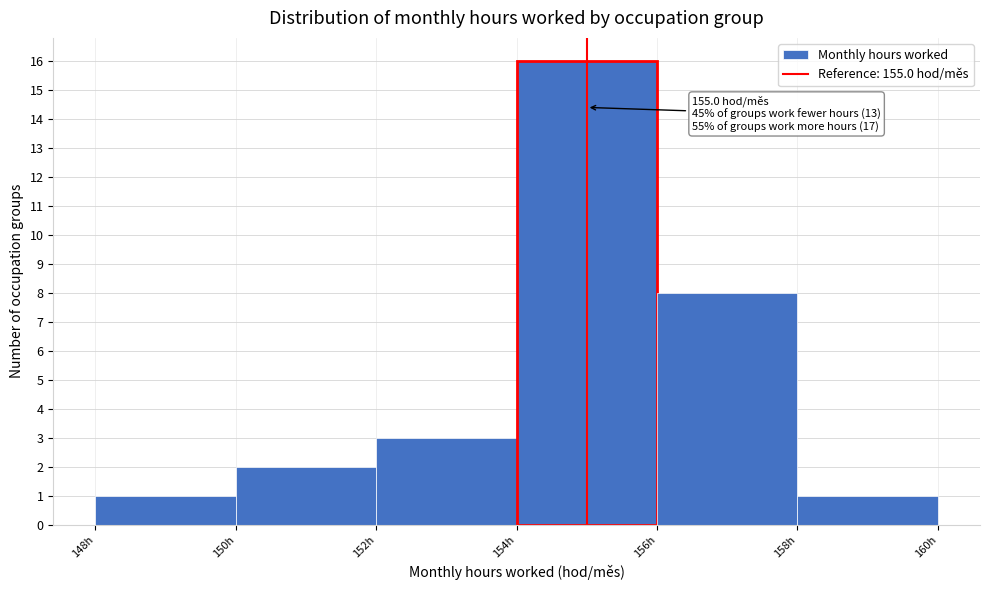

Which range on the x-axis has the tallest bar?

154 to 156